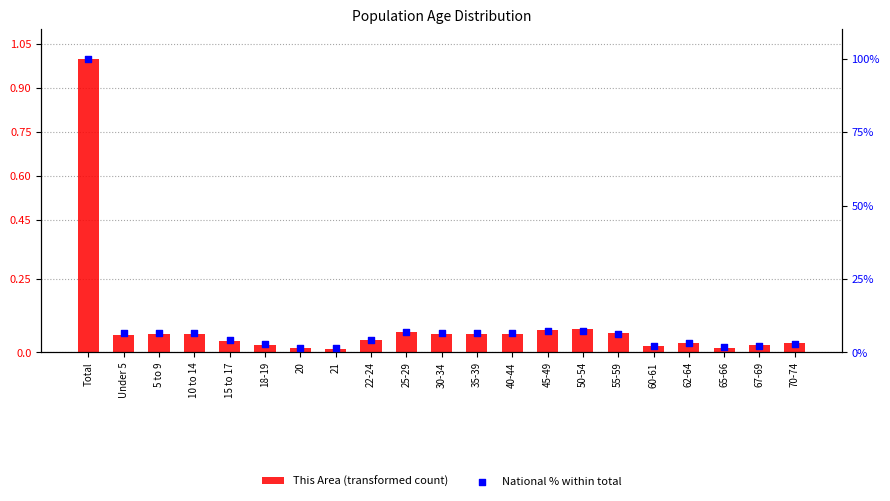

What are all the series names shown in the legend?

This Area (transformed count), National % within total